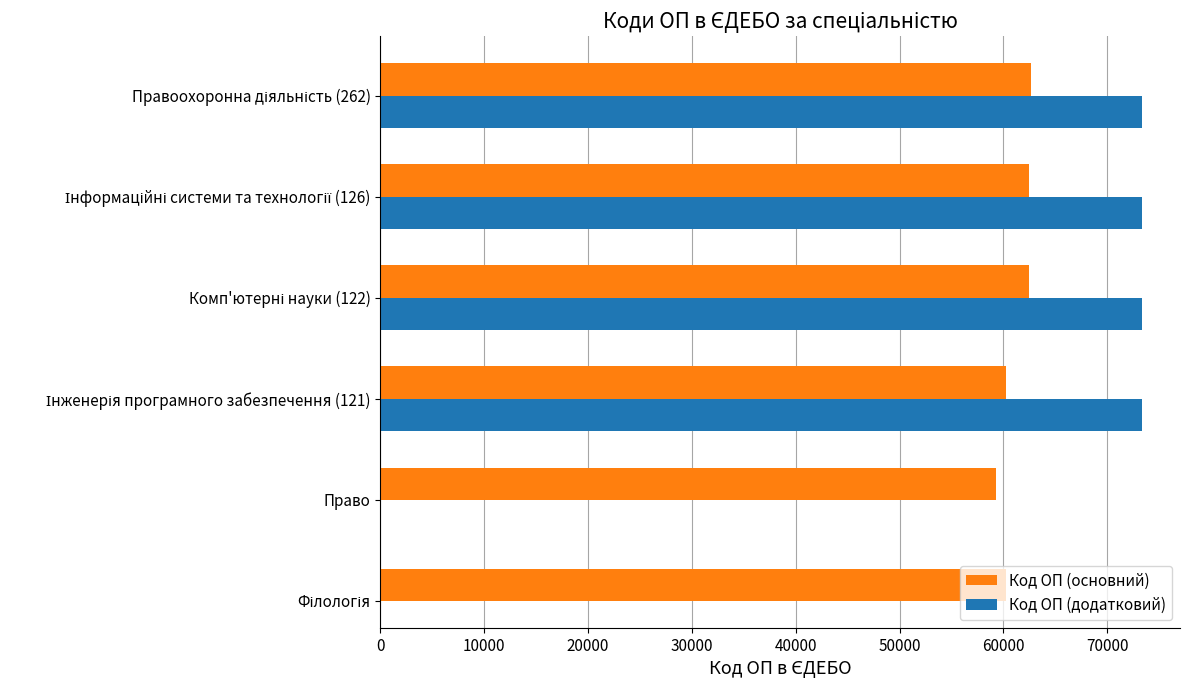

What is the lowest value of the Код ОП (основний) series?

59266